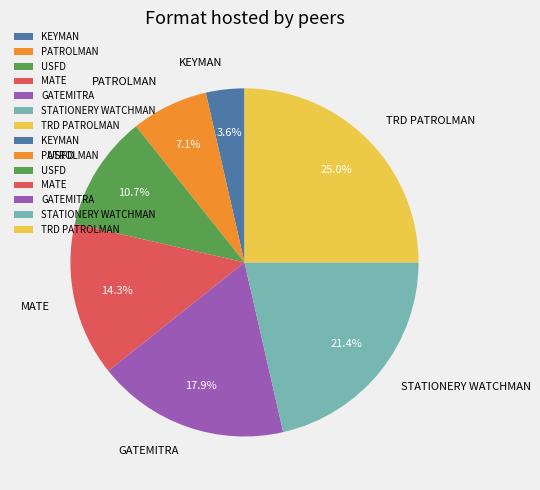

Rank the categories by value from highest to lowest.

TRD PATROLMAN, STATIONERY WATCHMAN, GATEMITRA, MATE, USFD, PATROLMAN, KEYMAN